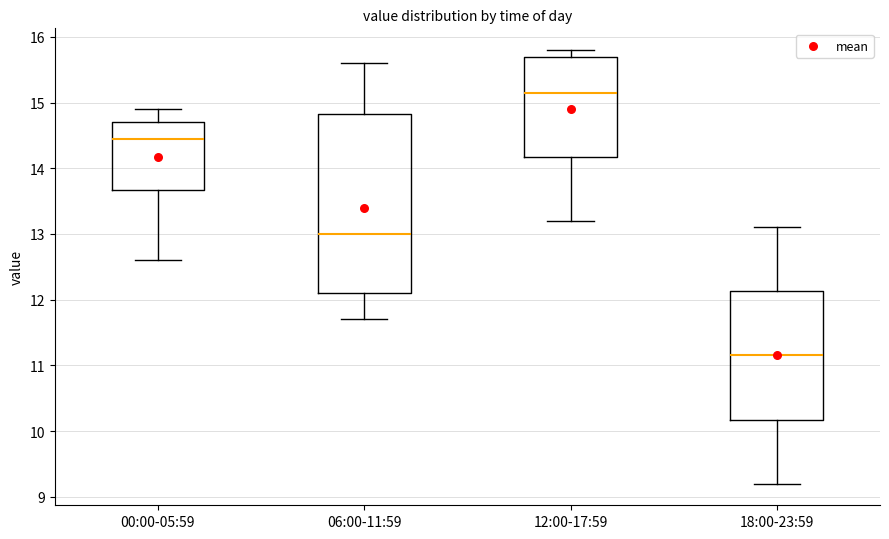

Comparing the boxes themselves (not the whiskers), which one is the tallest?

06:00-11:59